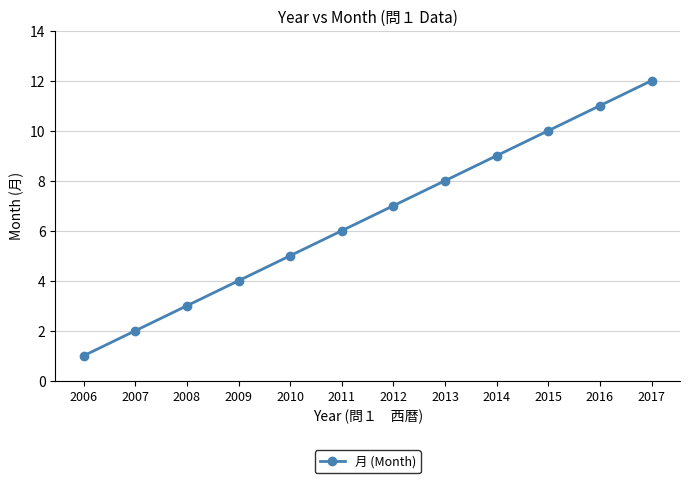

Reading left to right, extract all data points from this chart.

2006=1	2007=2	2008=3	2009=4	2010=5	2011=6	2012=7	2013=8	2014=9	2015=10	2016=11	2017=12